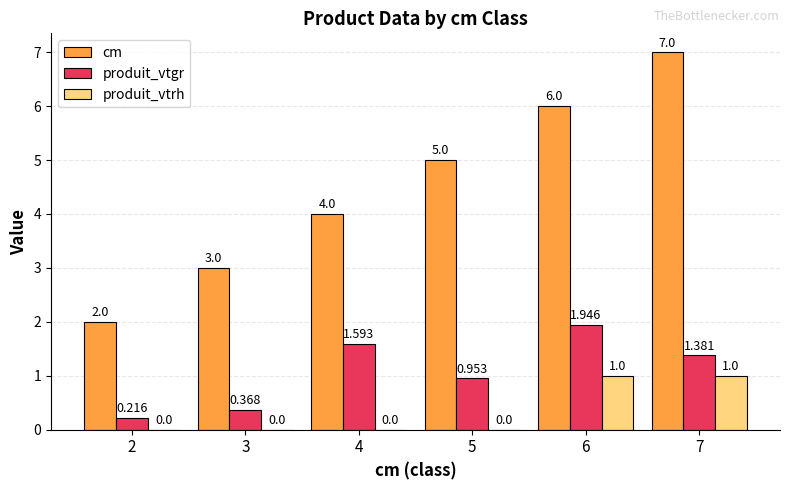

Which series changed the most between 4 and 5?

cm